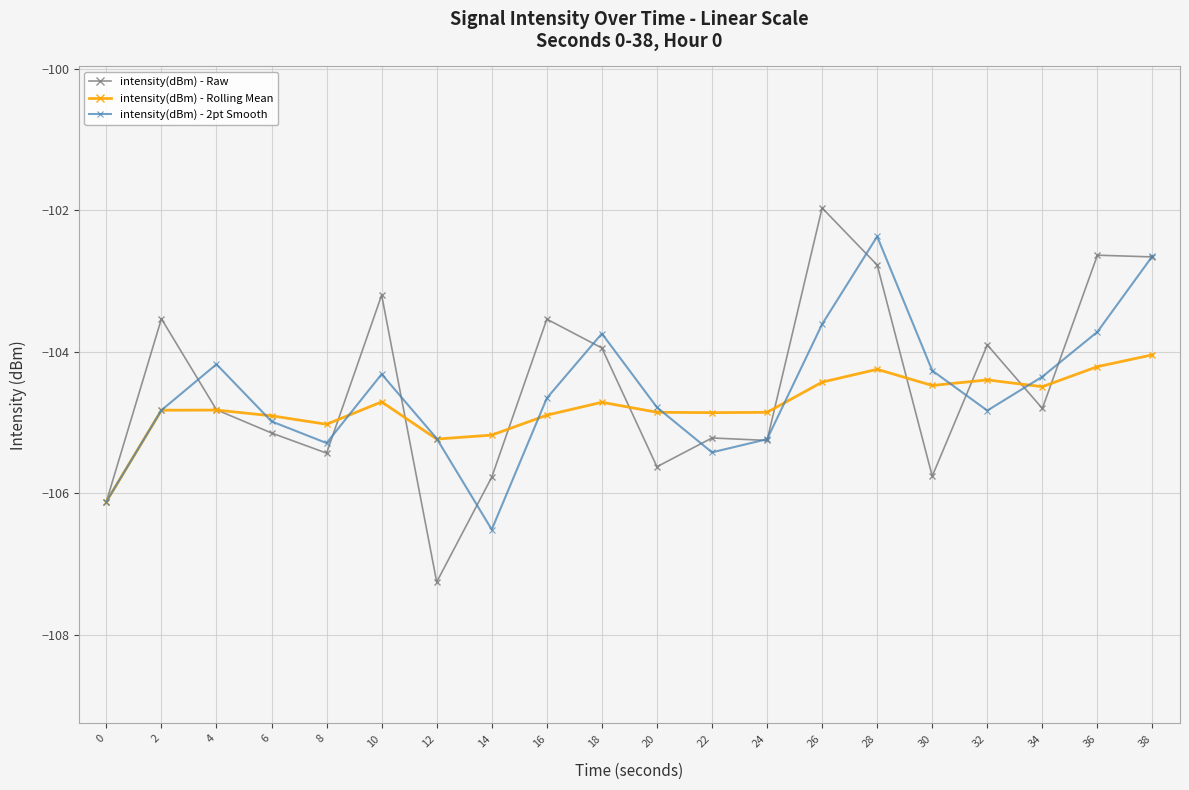

The value of intensity(dBm) - Rolling Mean at 20 is -104.9. True or false?

True